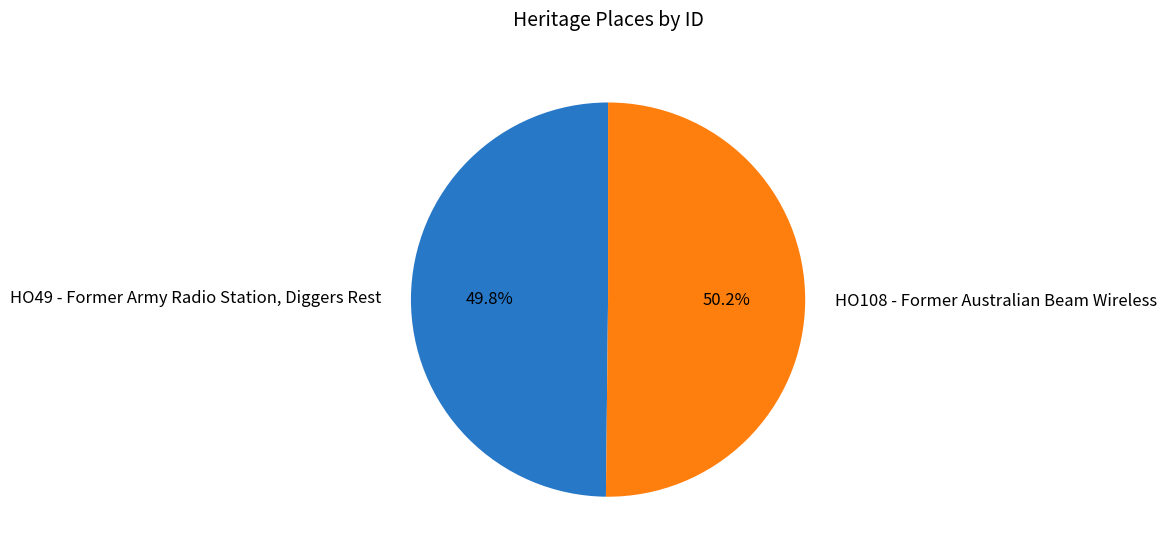

Rank the categories by value from highest to lowest.

HO108 - Former Australian Beam Wireless, HO49 - Former Army Radio Station, Diggers Rest